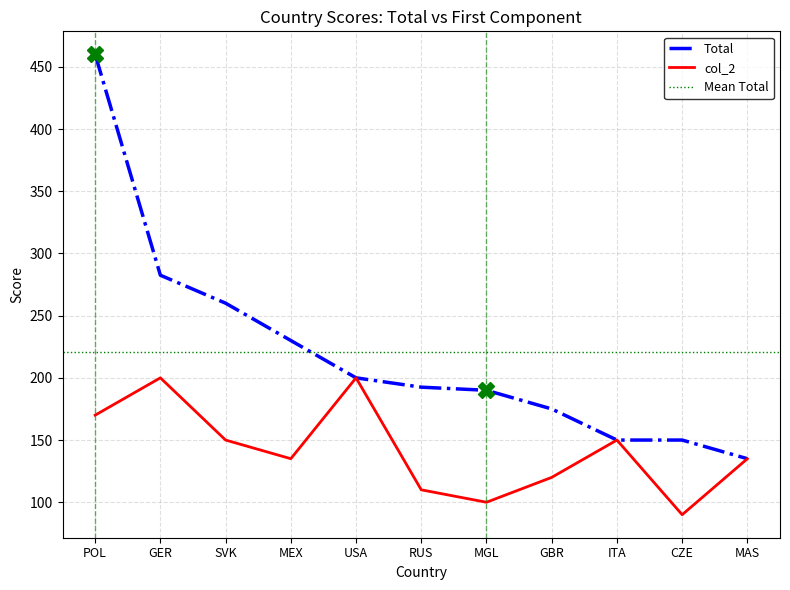

What is the total value across all series at ITA?

300.0